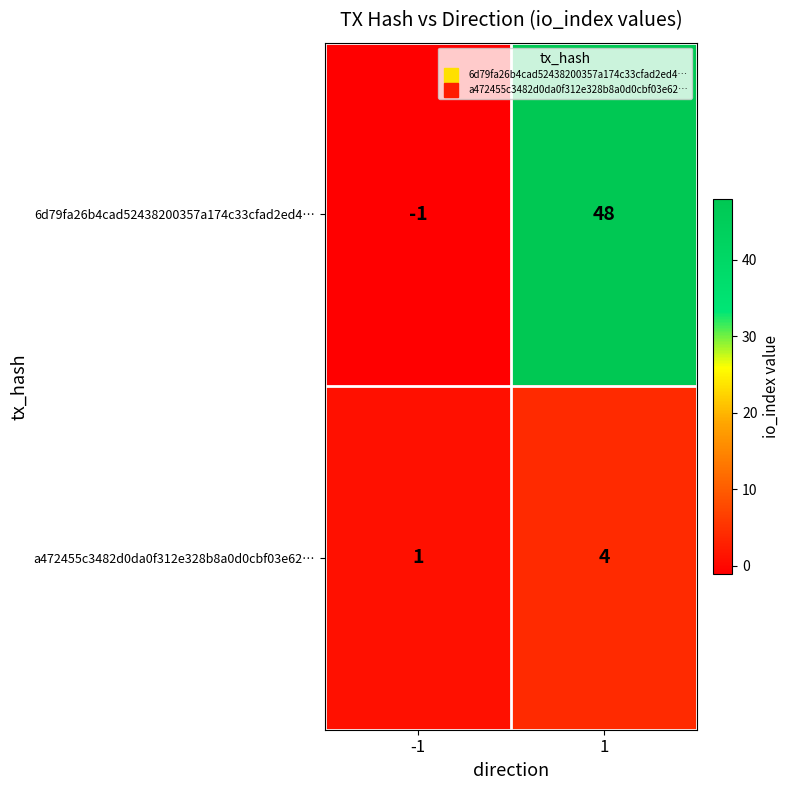

Read the a472455c3482d0da0f312e328b8a0d0cbf03e62… value at 1.

4